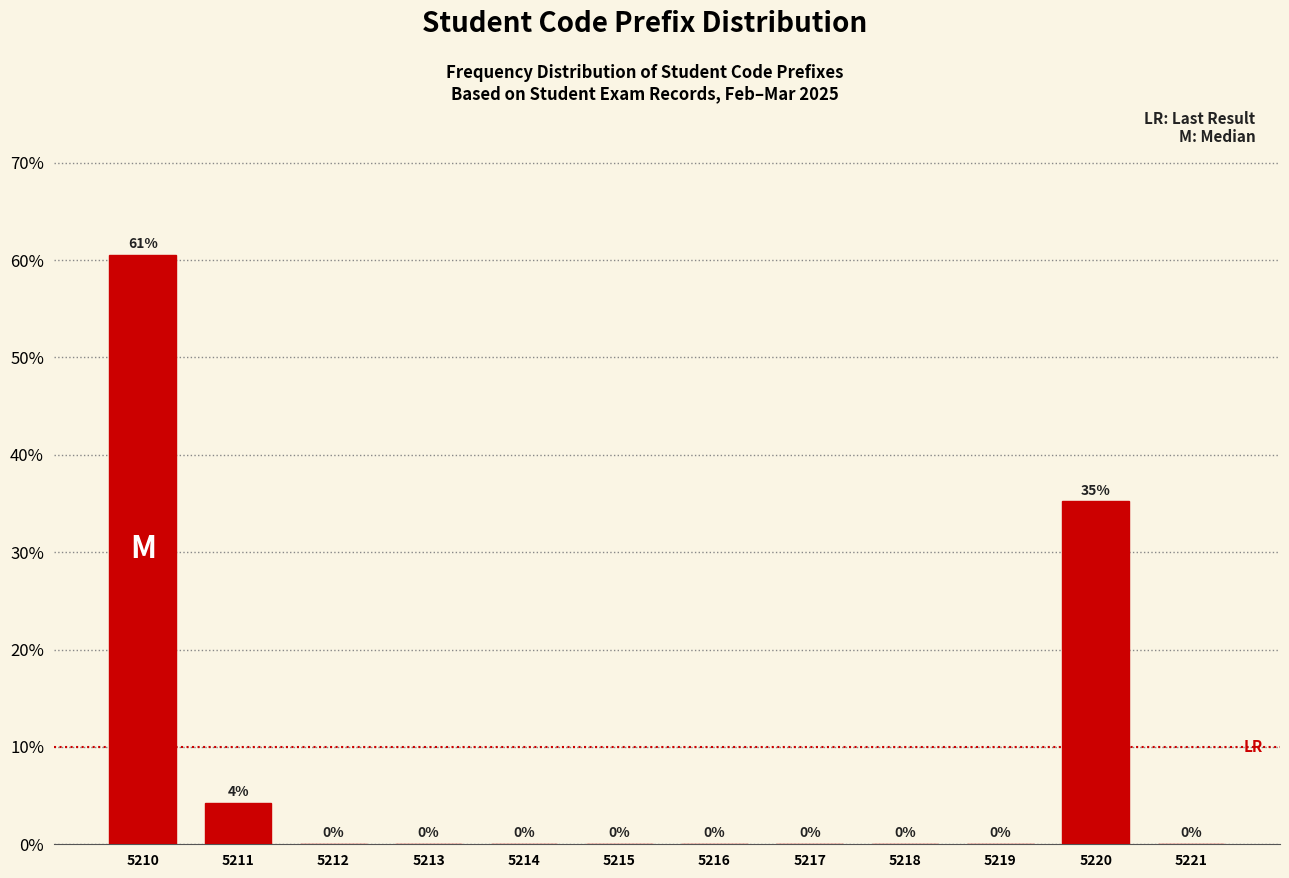

True or false: the data shows 19.4 at 5221.

False